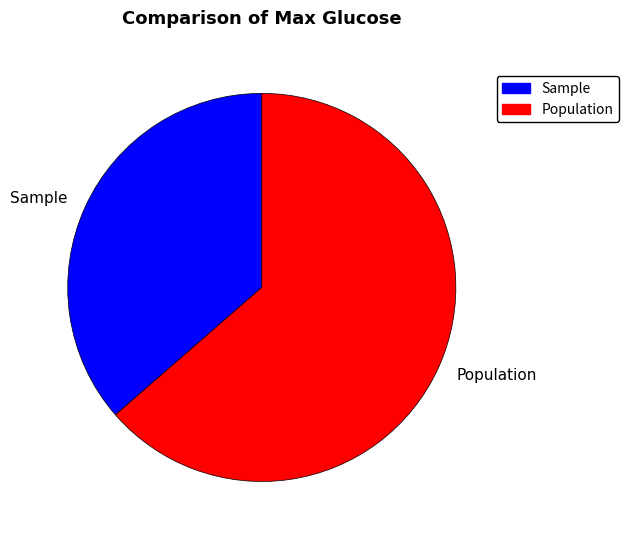

Which slice is the smallest?

Sample